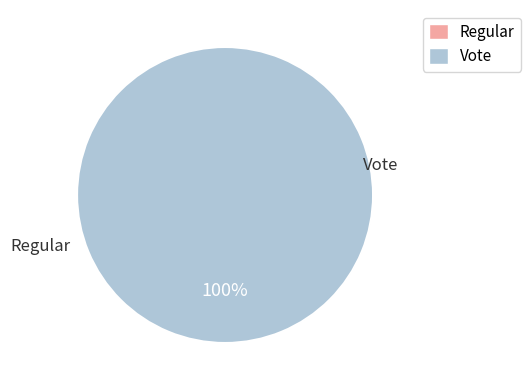

How many slices are in this pie chart?

2